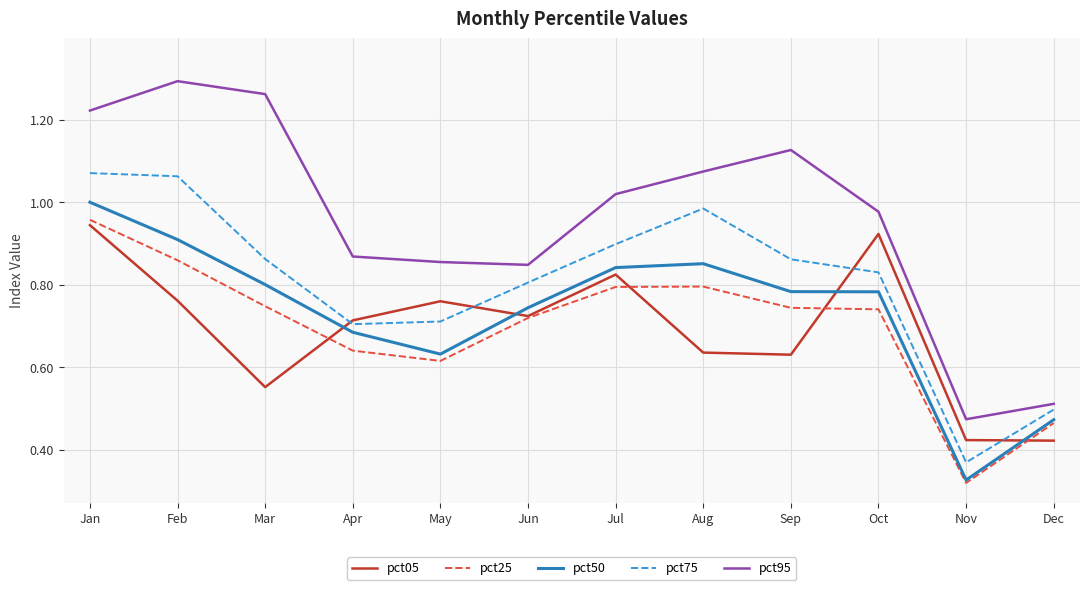

Is this an area chart (filled region under the line)?

No